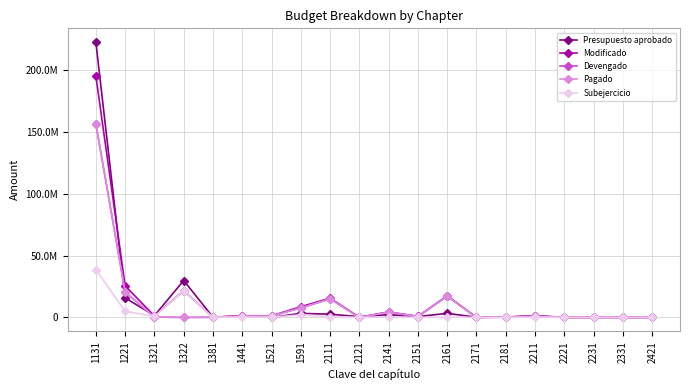

Does the chart have visible grid lines?

Yes